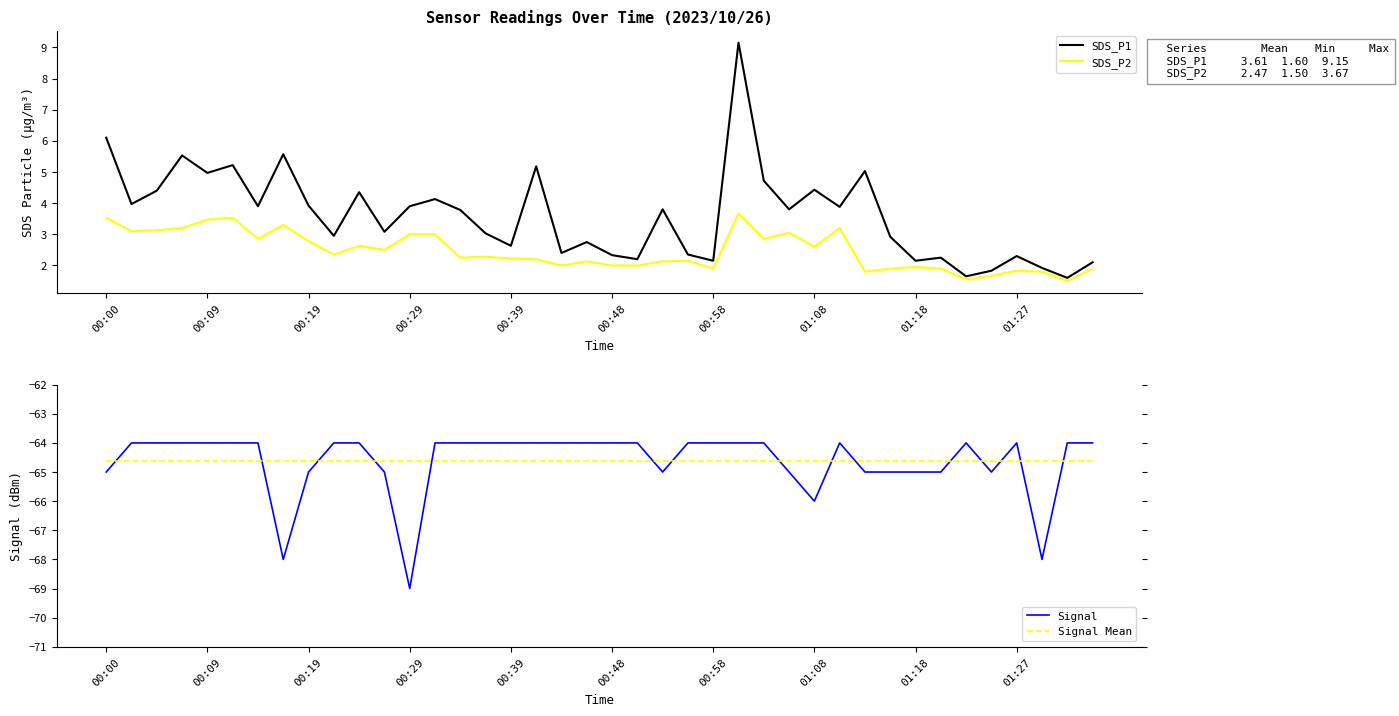

What is the sum of all Signal Mean values?

-2585.0